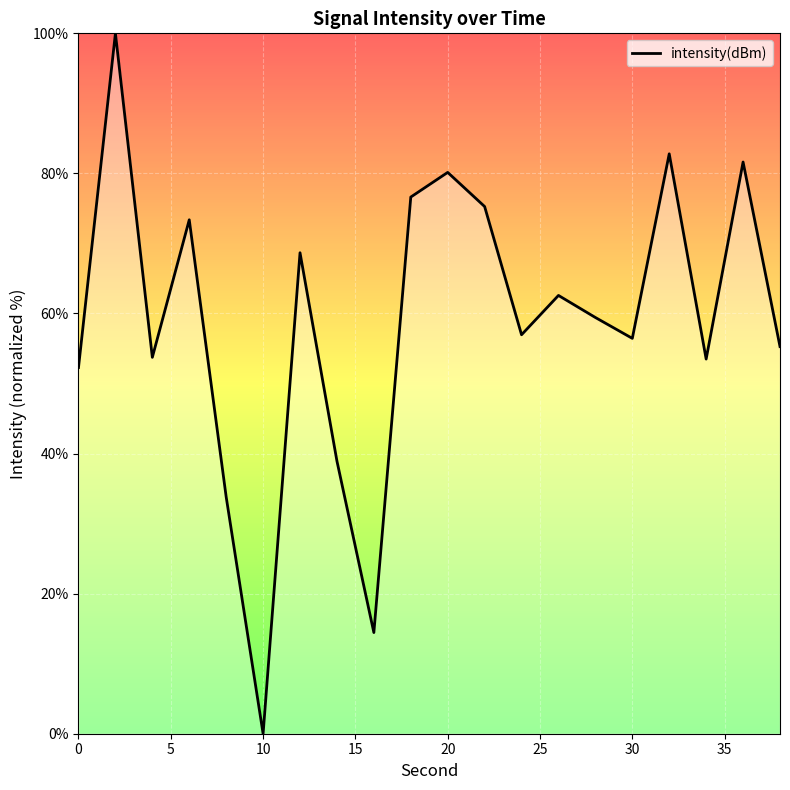

What is the greatest value displayed?

100.0